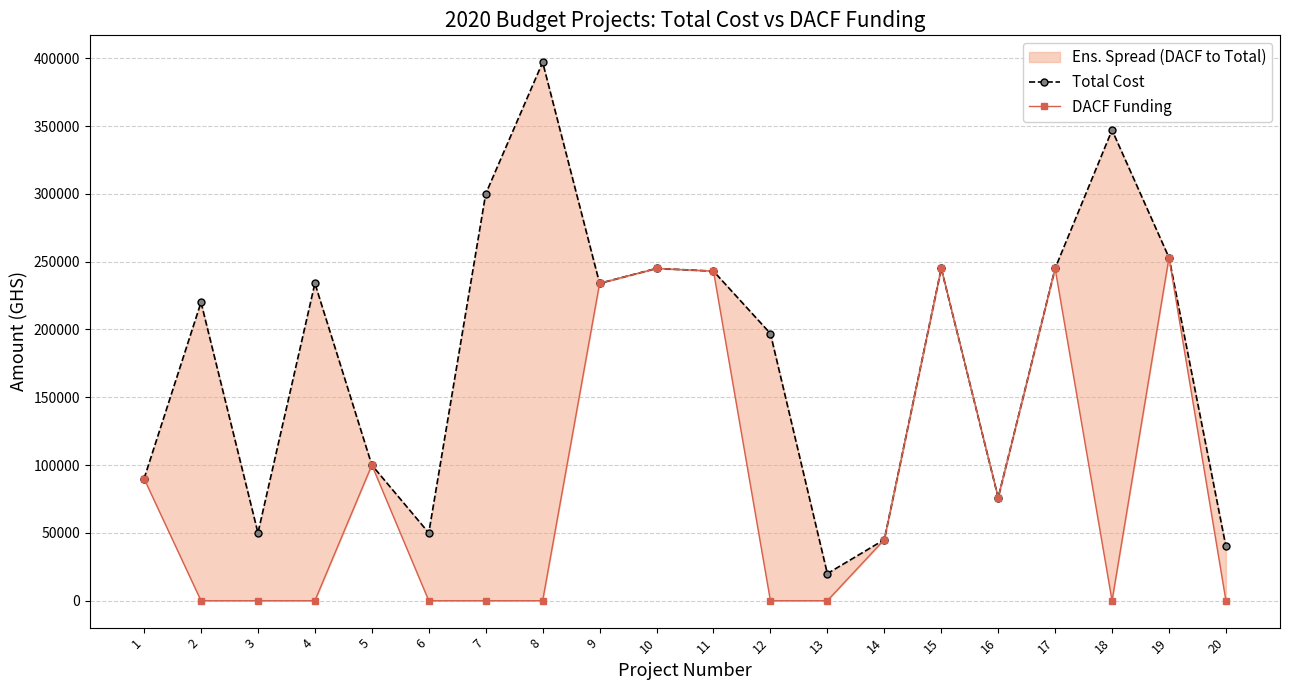

What is the total value across all series at 5?

200000